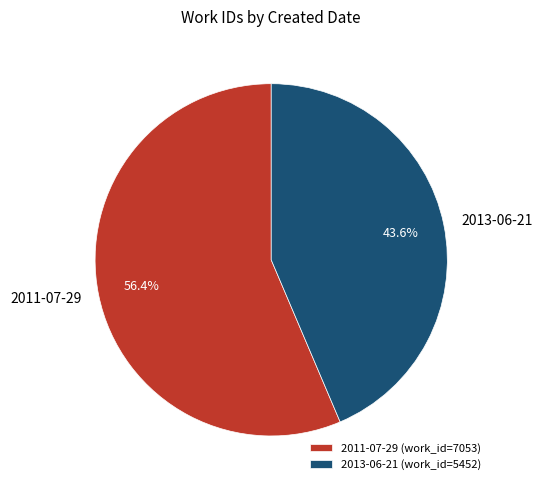

To the nearest percent, what percentage of the pie is 2013-06-21?

44%